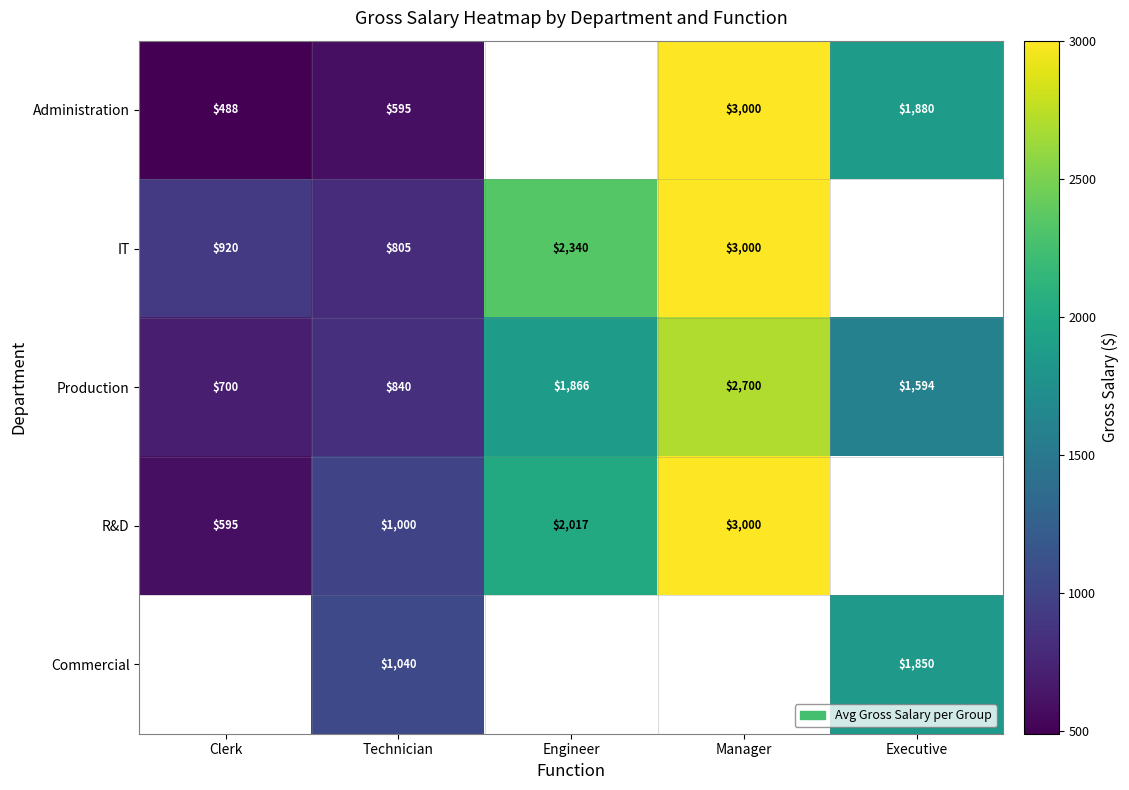

What is the total value across all series at Technician?

4280.0